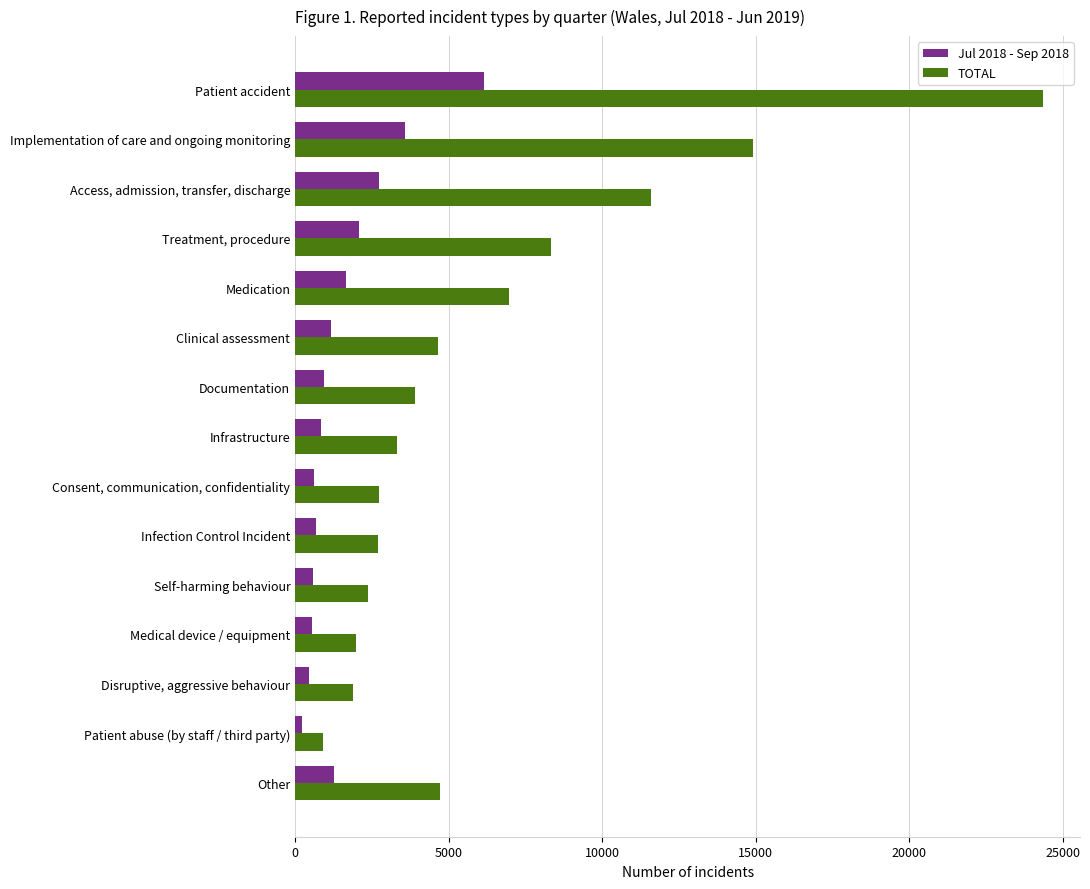

Count the number of data series in this chart.

2